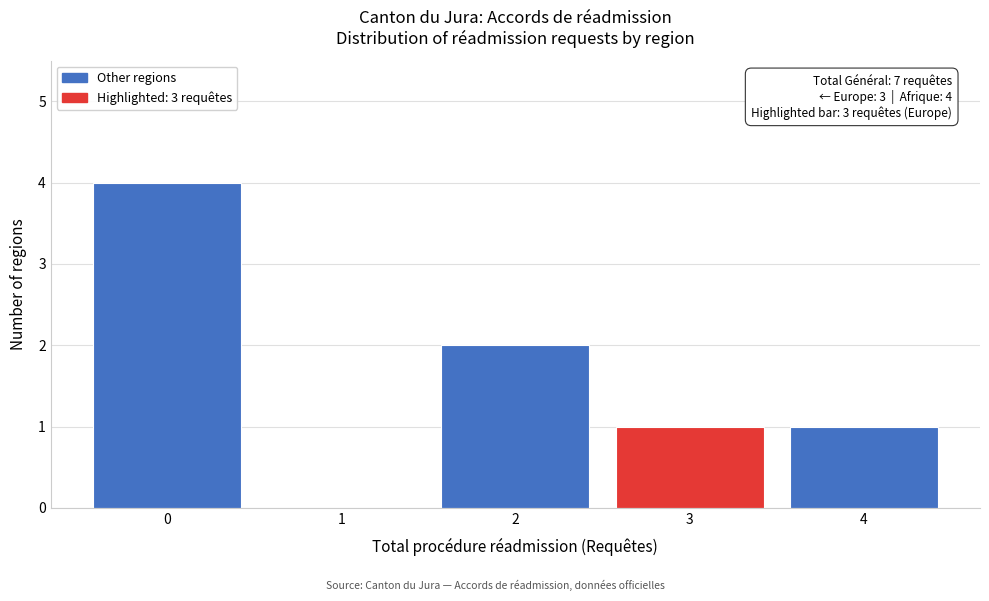

Which range on the x-axis has the tallest bar?

-0.5 to 0.5